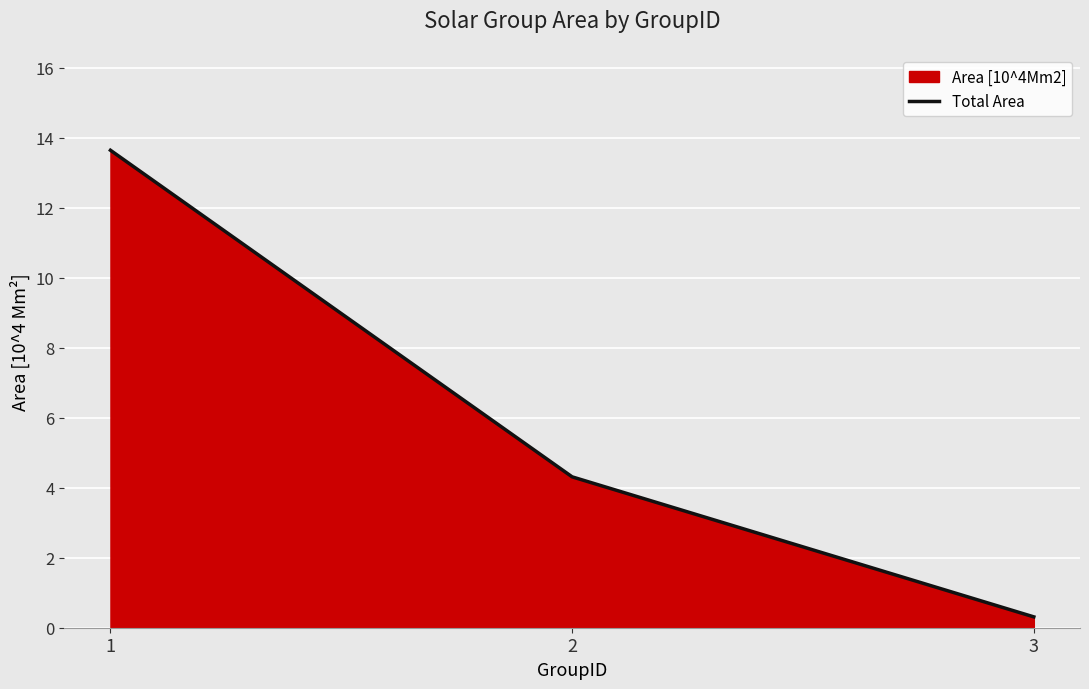

Which category has the highest value across all series?

1